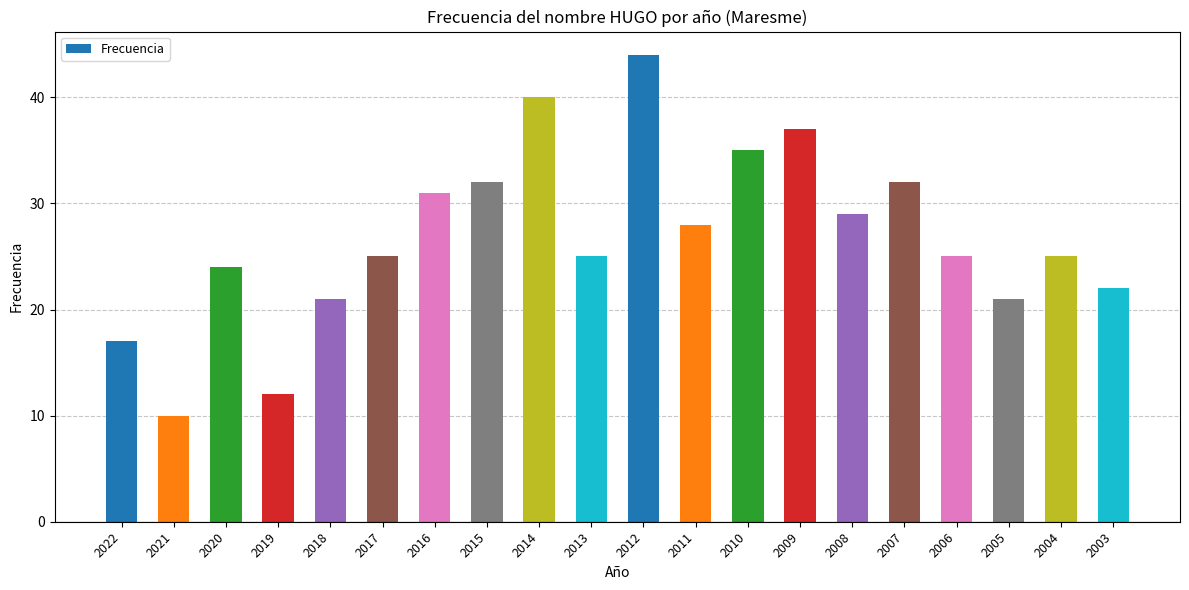

Which category has the lowest value across all series?

2021